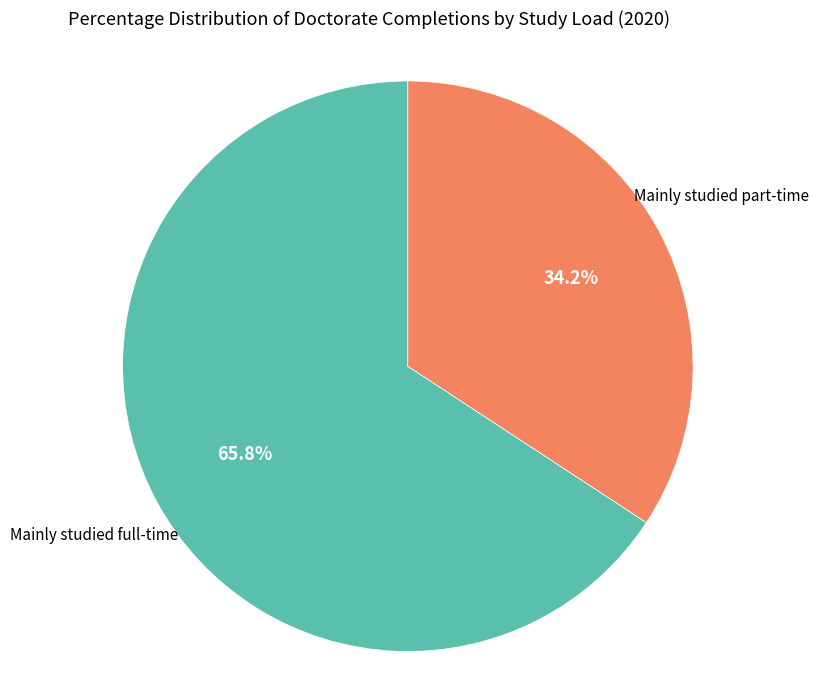

Is there a majority slice in this chart?

Yes